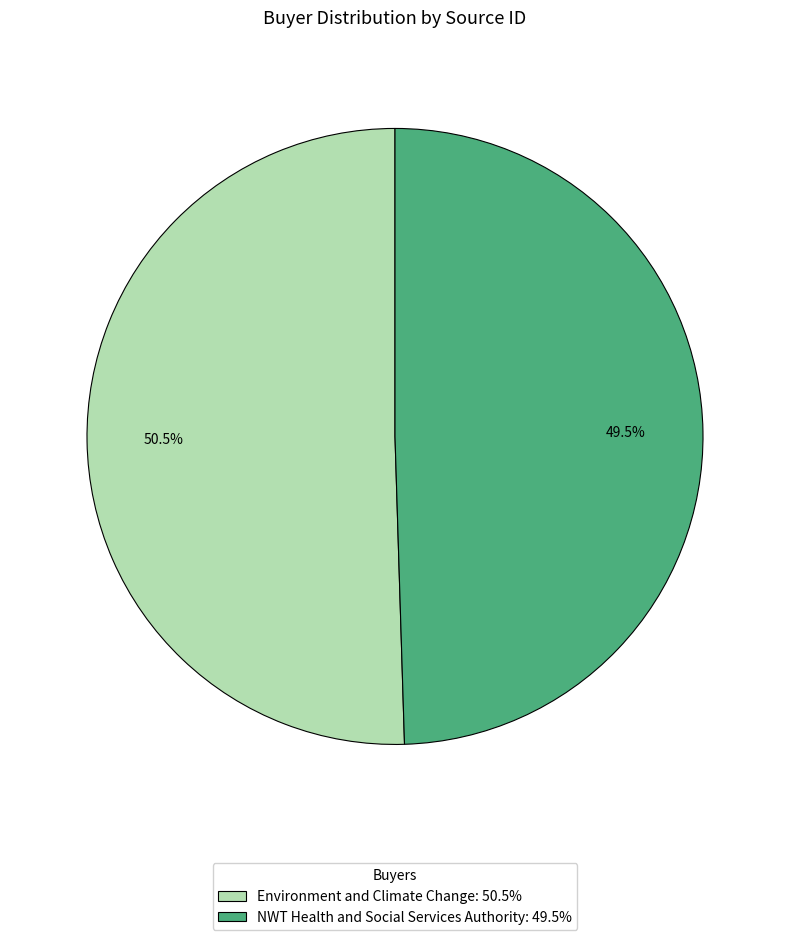

Does Environment and Climate Change represent more than half of the total?

Yes